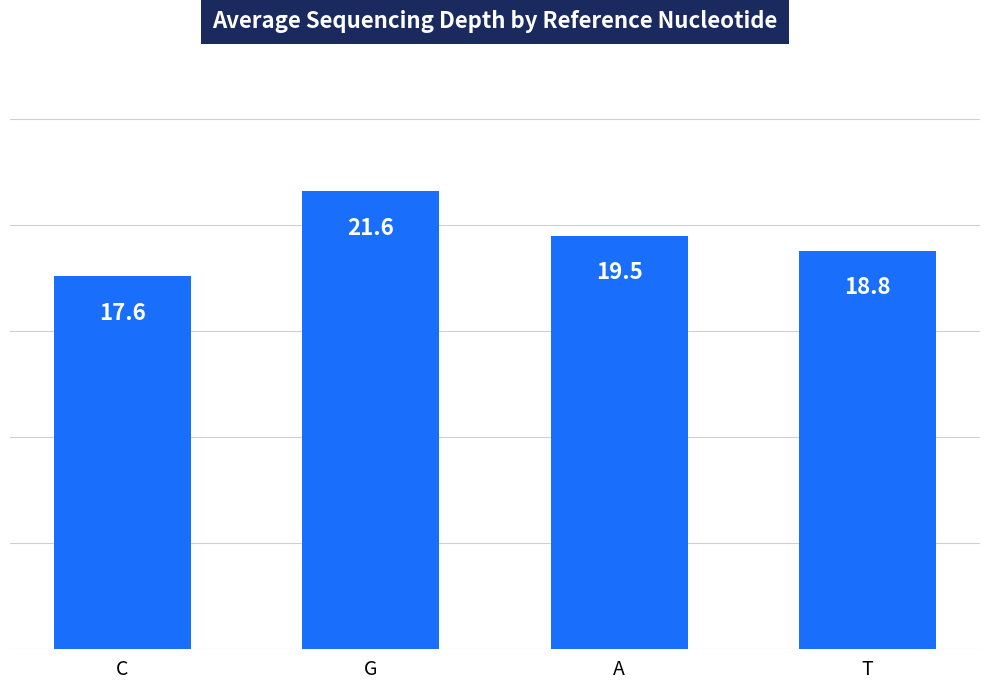

Where is the data nearest to the value 19?

T